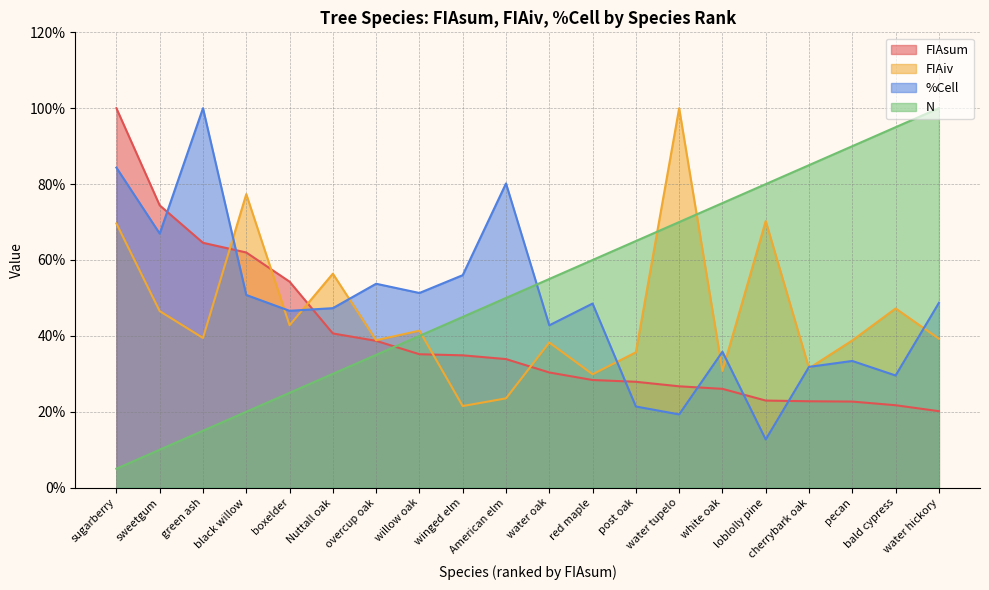

Reading left to right, transcribe all the data shown in this chart.

FIAsum: sugarberry=100.0	sweetgum=74.4	green ash=64.5	black willow=62.0	boxelder=54.3	Nuttall oak=40.6	overcup oak=38.7	willow oak=35.2	winged elm=34.9	American elm=33.9	water oak=30.4	red maple=28.4	post oak=27.9	water tupelo=26.7	white oak=26.0	loblolly pine=23.0	cherrybark oak=22.8	pecan=22.7	bald cypress=21.7	water hickory=20.2
FIAiv: sugarberry=69.6	sweetgum=46.5	green ash=39.4	black willow=77.4	boxelder=42.8	Nuttall oak=56.4	overcup oak=38.9	willow oak=41.4	winged elm=21.5	American elm=23.5	water oak=38.3	red maple=29.9	post oak=35.7	water tupelo=100.0	white oak=30.8	loblolly pine=70.3	cherrybark oak=31.5	pecan=38.8	bald cypress=47.2	water hickory=39.2
%Cell: sugarberry=84.3	sweetgum=67.0	green ash=100.0	black willow=50.8	boxelder=46.6	Nuttall oak=47.3	overcup oak=53.7	willow oak=51.3	winged elm=56.0	American elm=80.2	water oak=42.8	red maple=48.5	post oak=21.4	water tupelo=19.3	white oak=35.8	loblolly pine=12.7	cherrybark oak=31.8	pecan=33.4	bald cypress=29.6	water hickory=48.7
N: sugarberry=5.0	sweetgum=10.0	green ash=15.0	black willow=20.0	boxelder=25.0	Nuttall oak=30.0	overcup oak=35.0	willow oak=40.0	winged elm=45.0	American elm=50.0	water oak=55.0	red maple=60.0	post oak=65.0	water tupelo=70.0	white oak=75.0	loblolly pine=80.0	cherrybark oak=85.0	pecan=90.0	bald cypress=95.0	water hickory=100.0